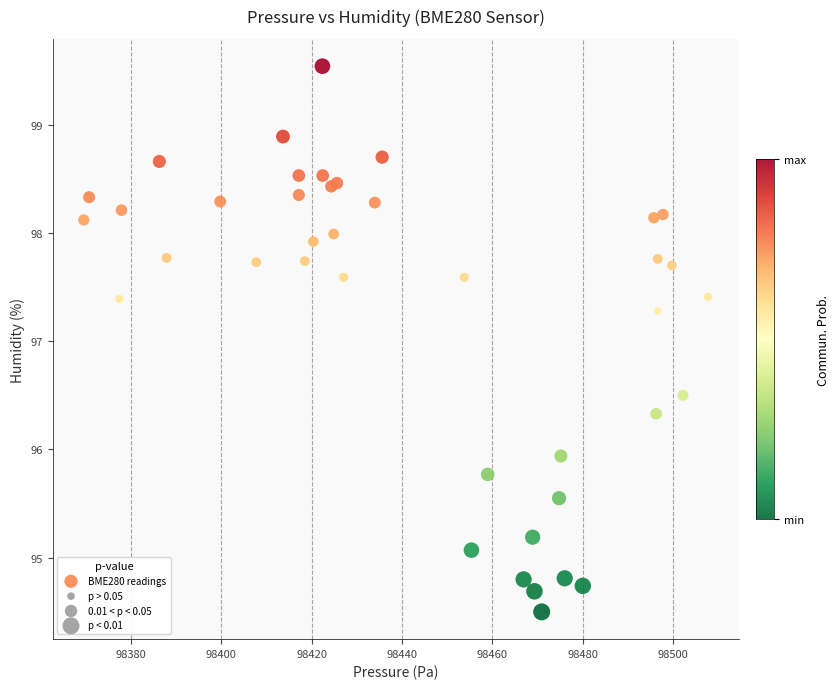

What Y value in the scatter plot is closest to 97?

97.3